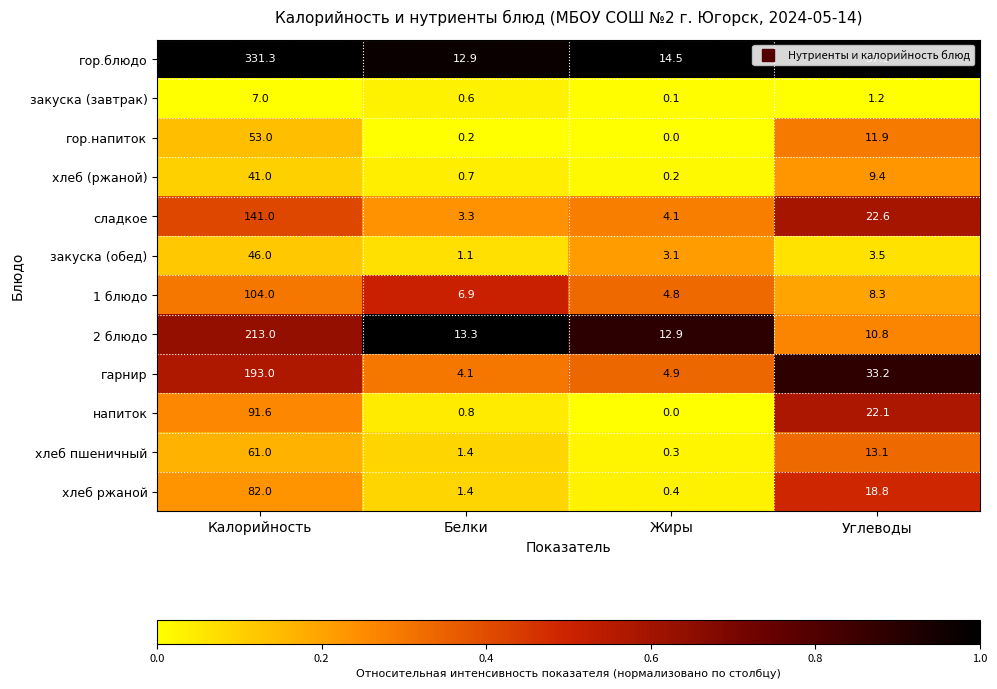

Which series has the largest range (max minus min)?

гор.блюдо